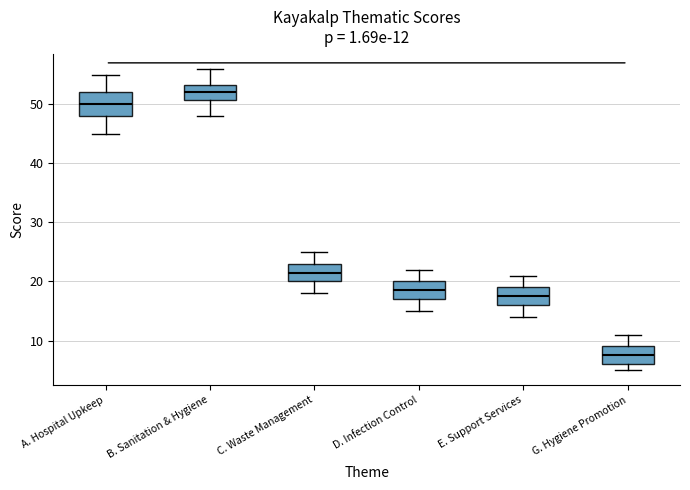

Which box is the tallest, from its lower edge to its upper edge?

A. Hospital Upkeep